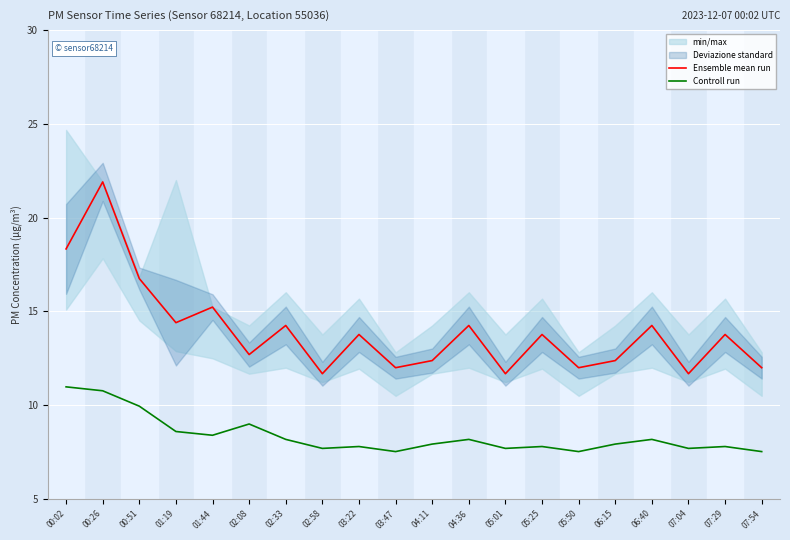

Does the chart display data point markers on the line(s)?

No